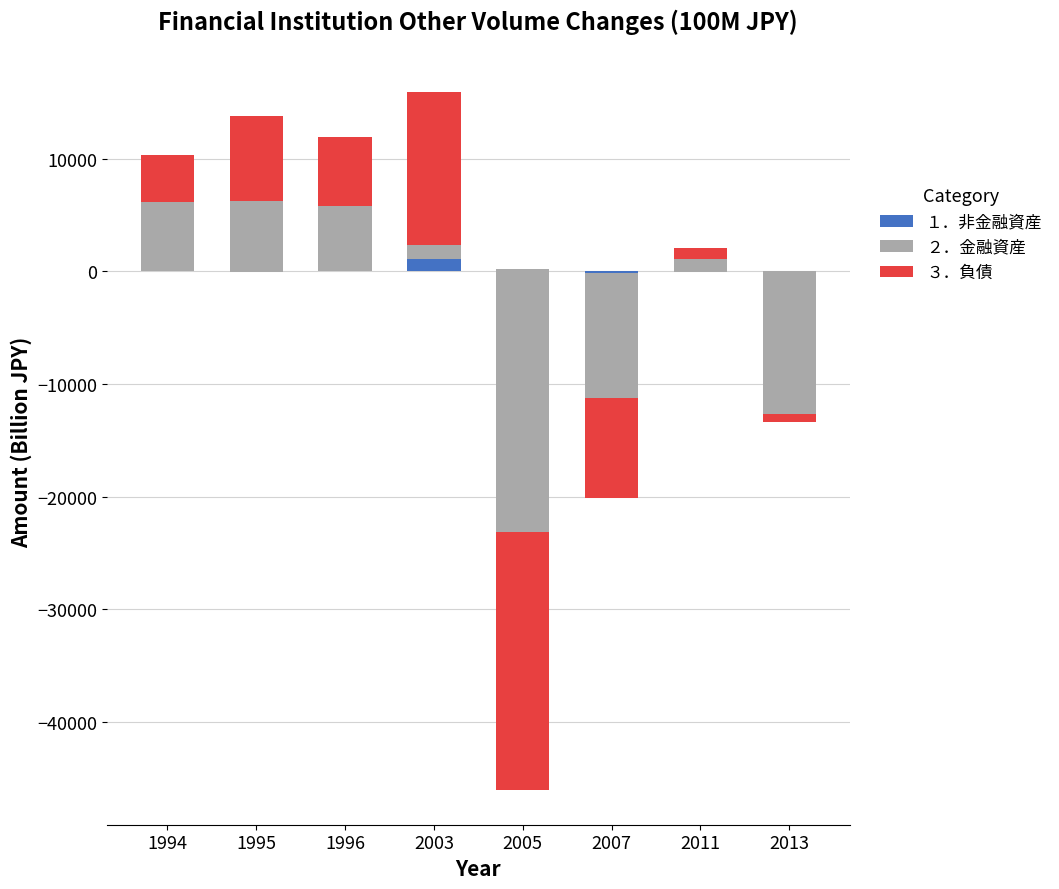

What is the difference between the second highest and minimum values in the １．非金融資産 series?

288.2